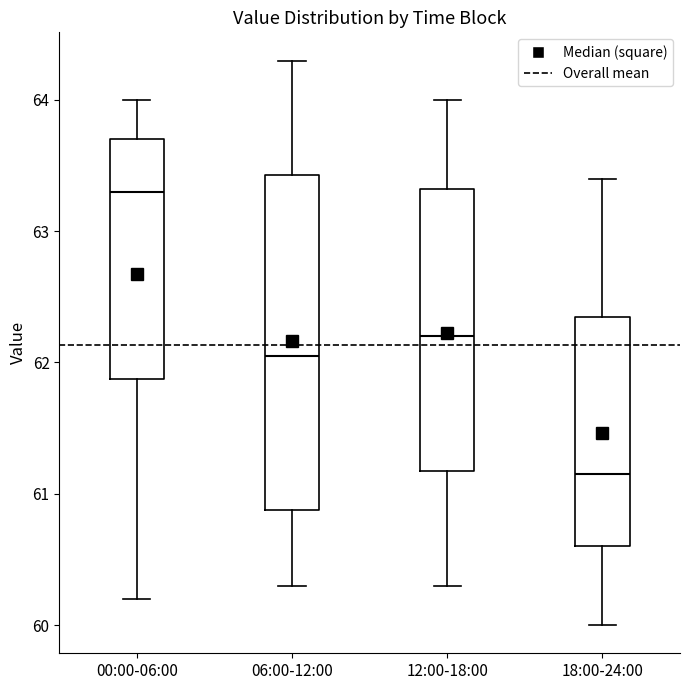

Comparing the boxes themselves (not the whiskers), which one is the tallest?

06:00-12:00